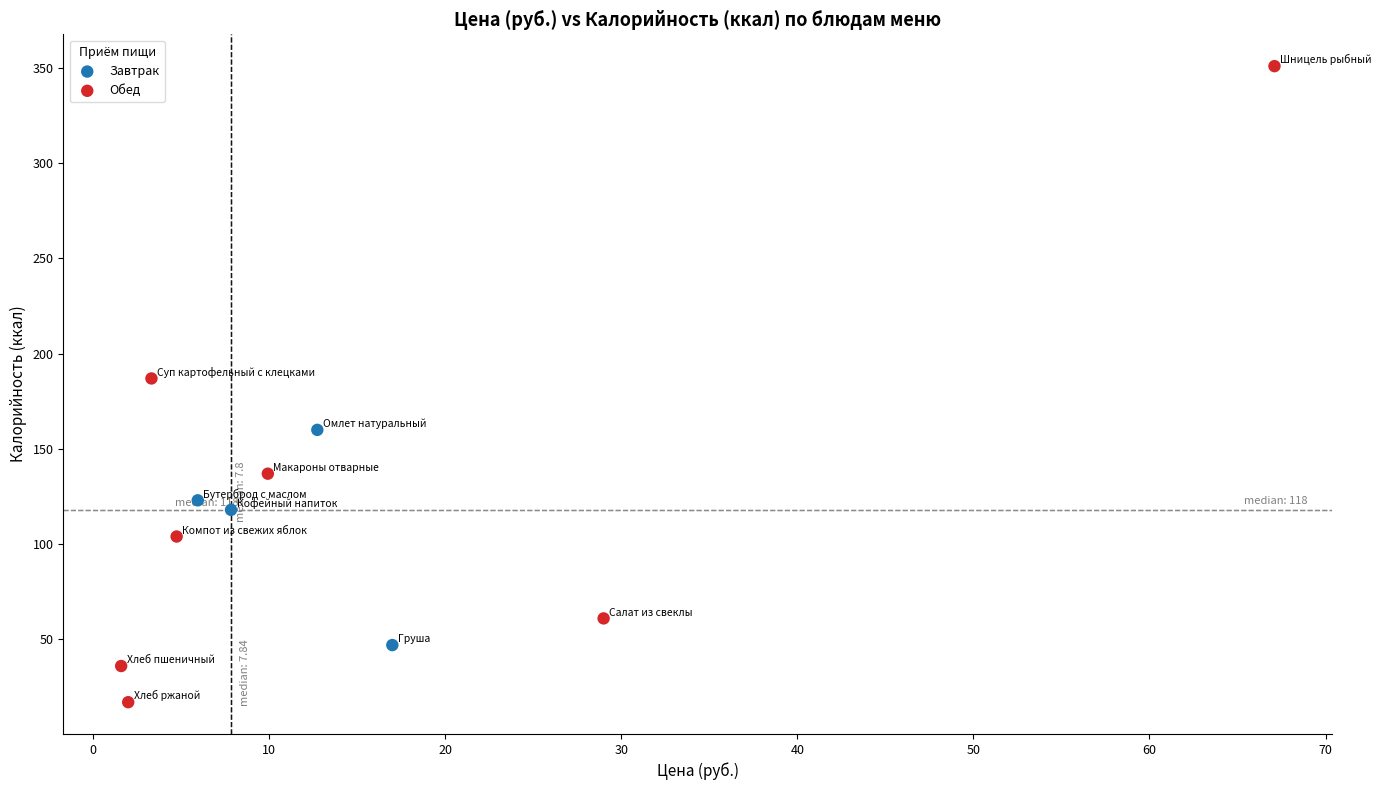

Which series reaches the minimum Y coordinate?

Обед